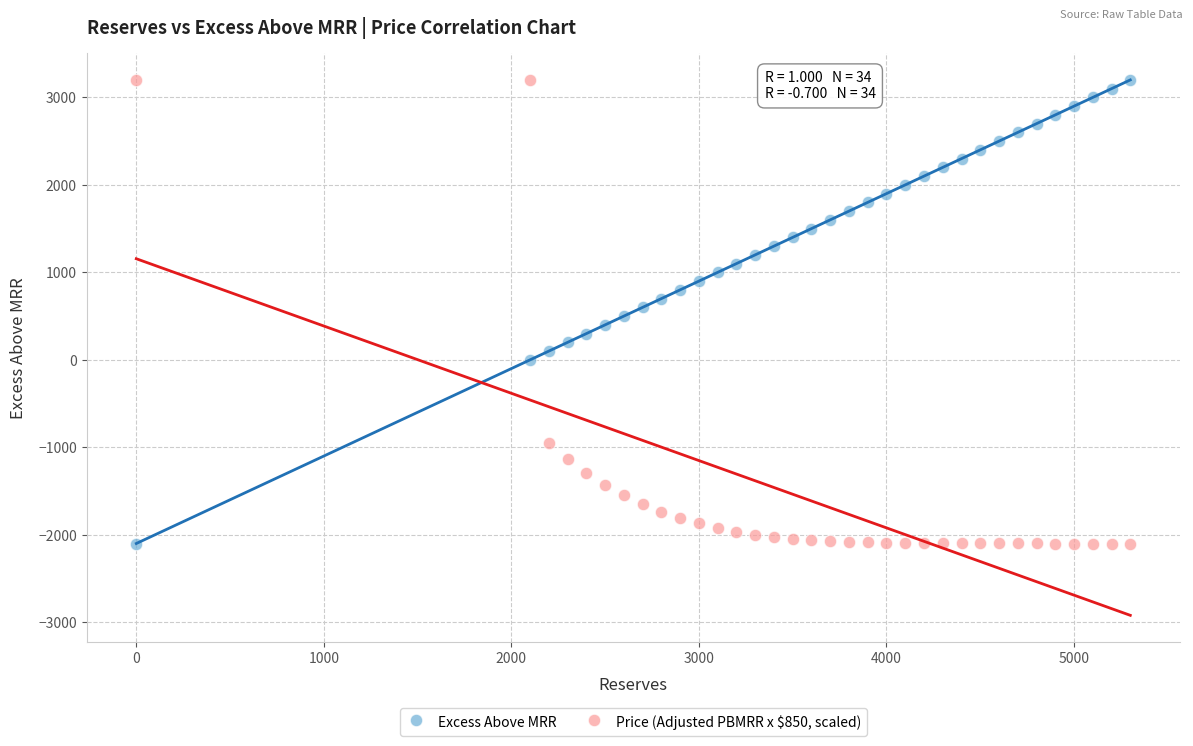

Across all data points, what is the range of Y values (max minus min)?

5300.0